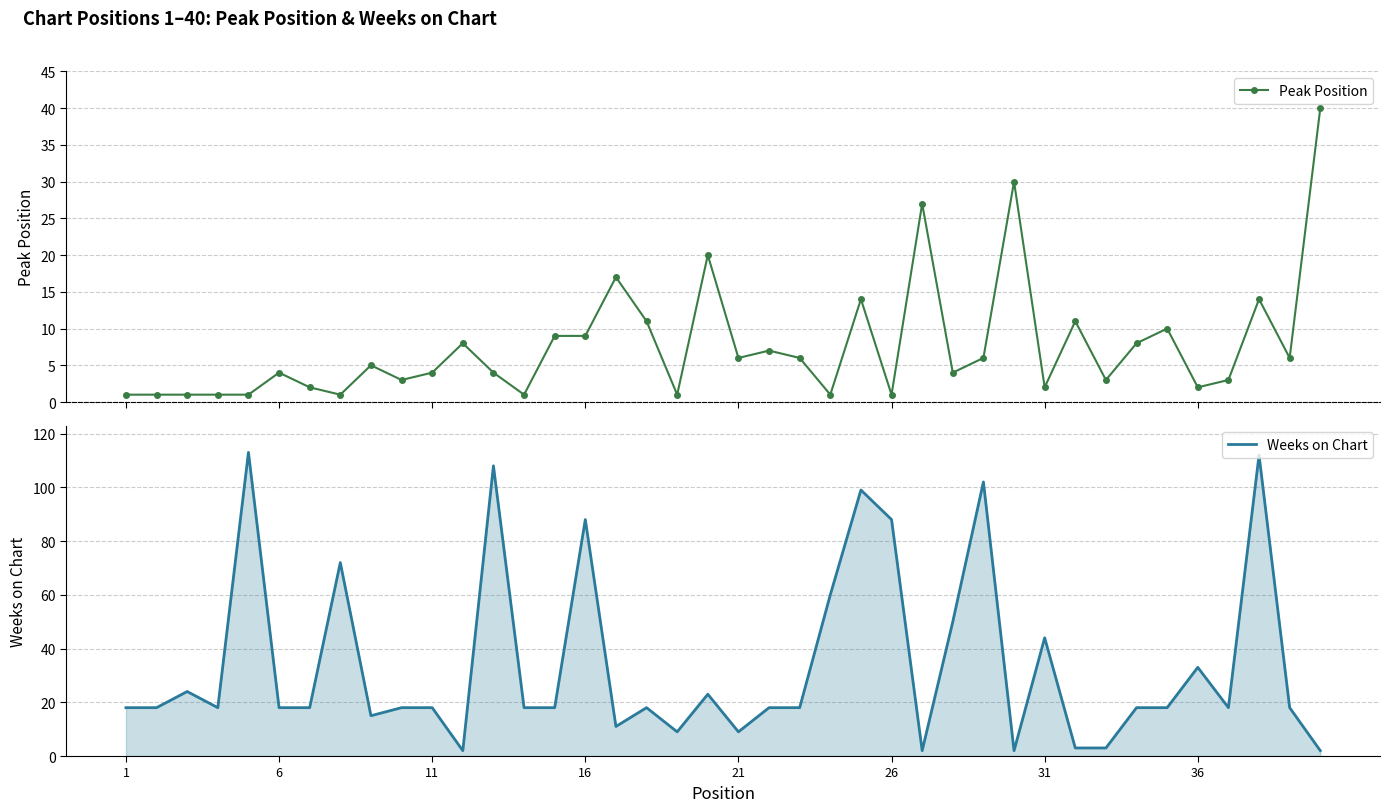

What is the highest value of the Weeks on Chart series?

113